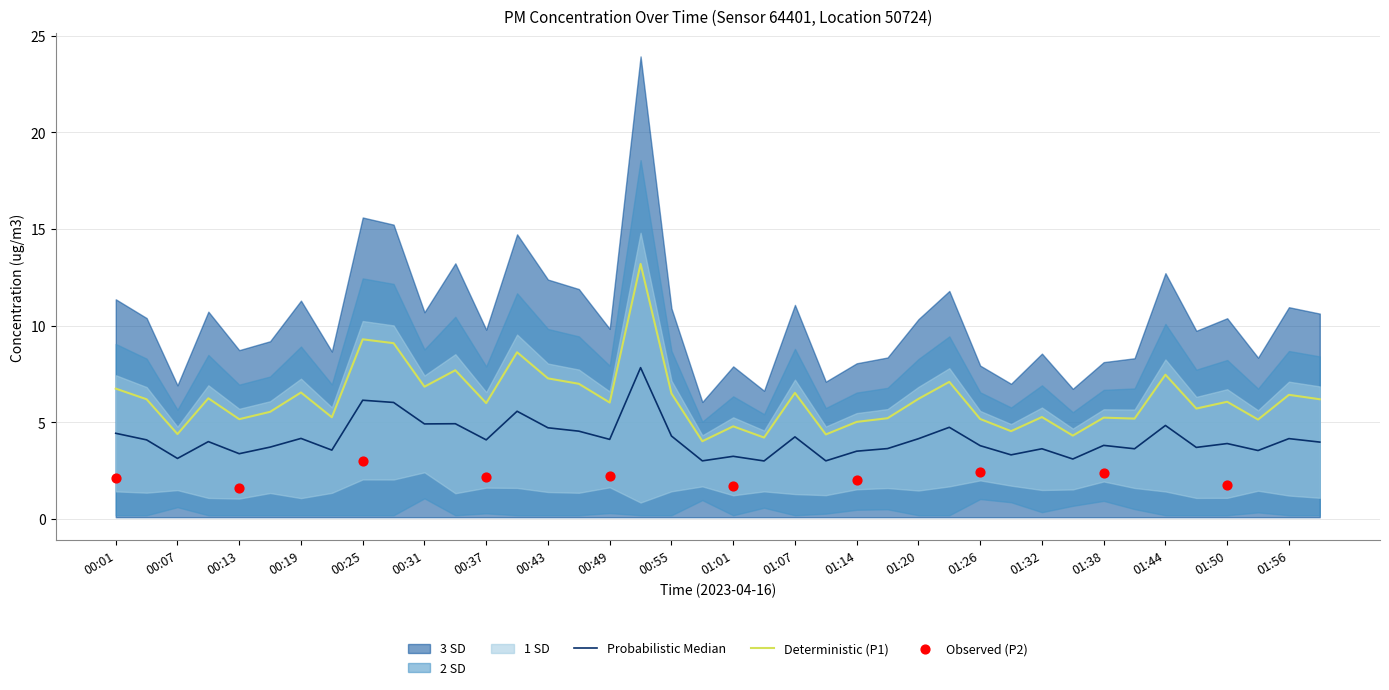

Which has a higher value, 00:34 or 01:32?

00:34